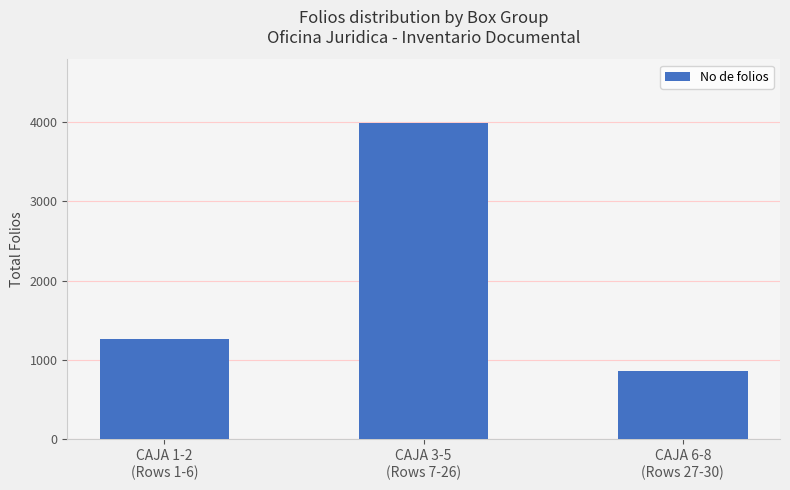

True or false: the data shows 1270 at CAJA 1-2
(Rows 1-6).

True